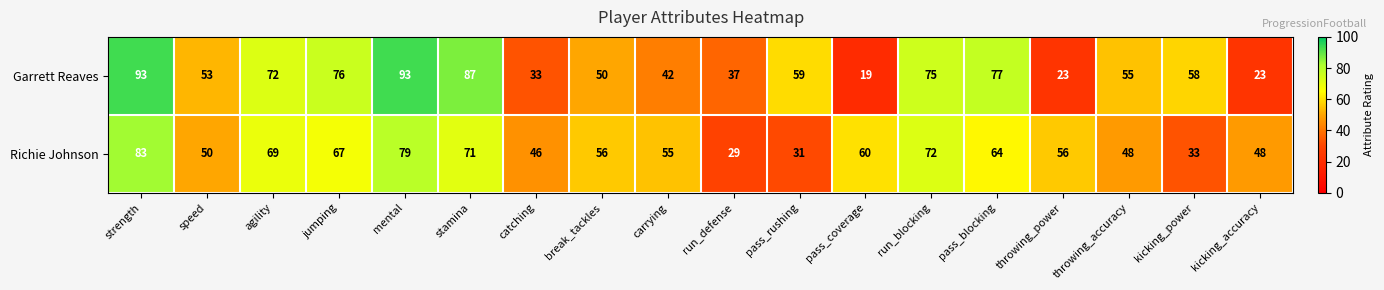

At which label does Garrett Reaves reach its minimum?

pass_coverage